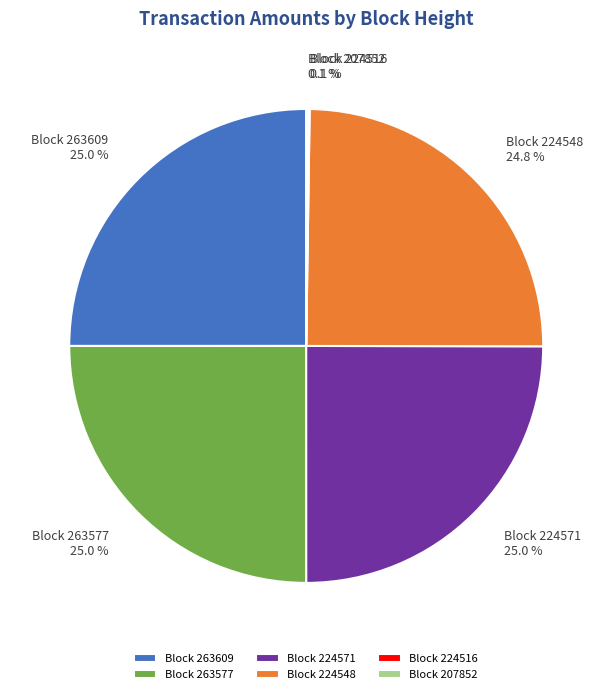

Is there a majority slice in this chart?

No